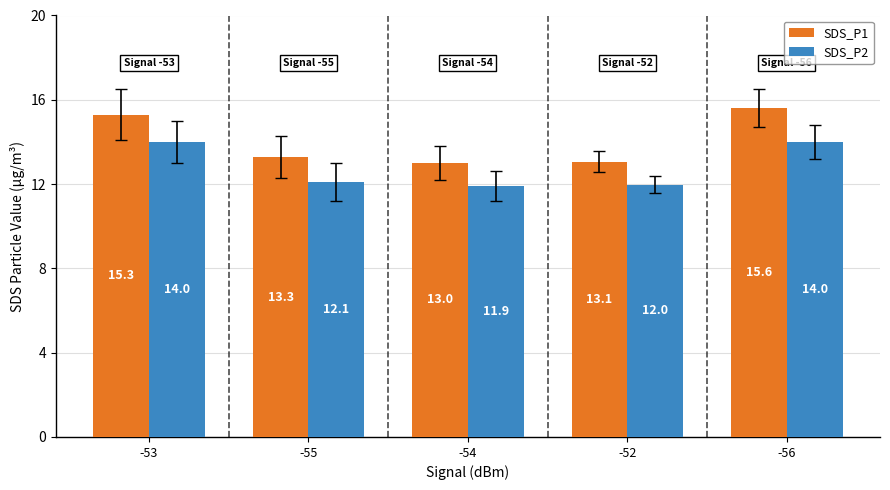

At -54, list the series in order from largest to smallest.

SDS_P1, SDS_P2